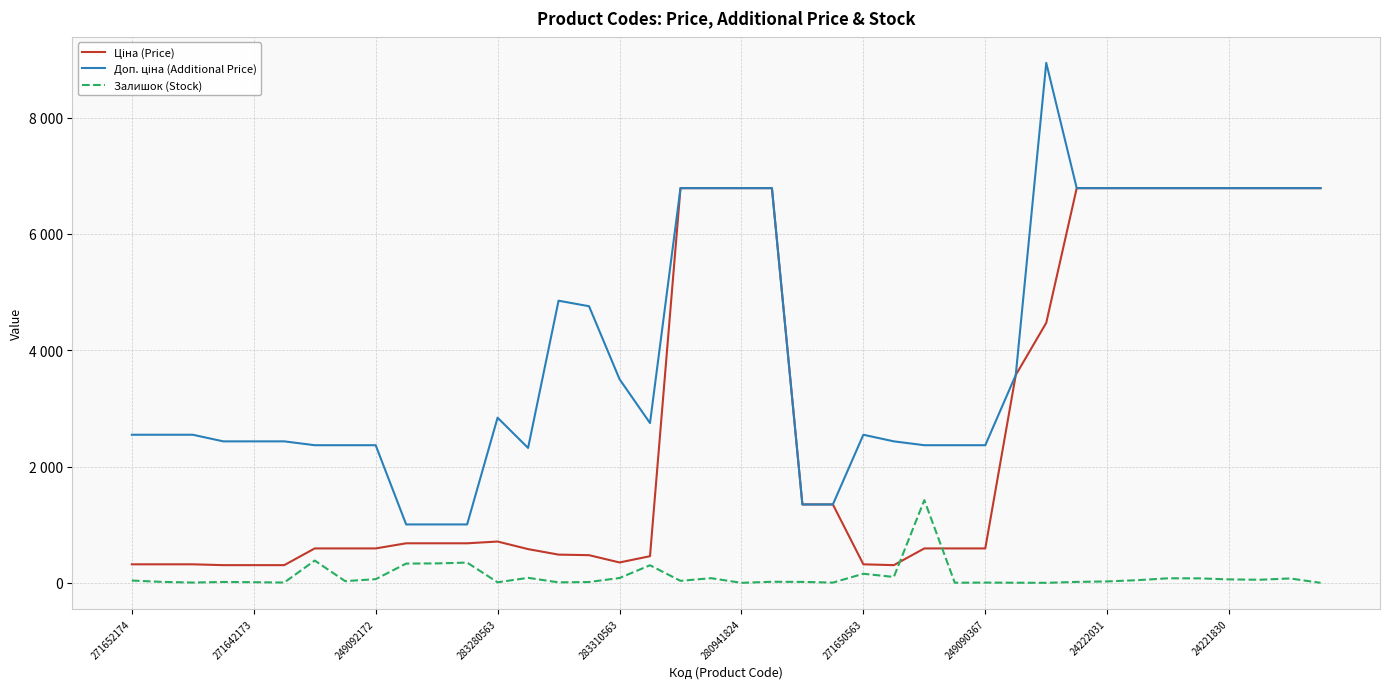

What is the value of the Ціна (Price) point at the 19th from the left?

6787.1